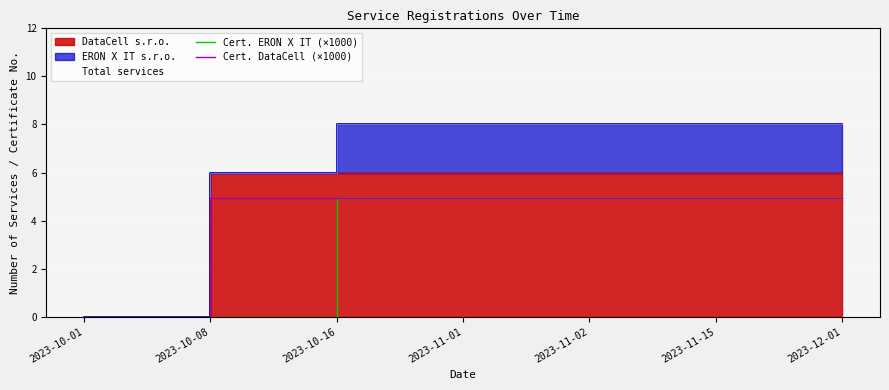

True or false: Cert. DataCell (×1000) and Cert. ERON X IT (×1000) intersect in this chart.

False